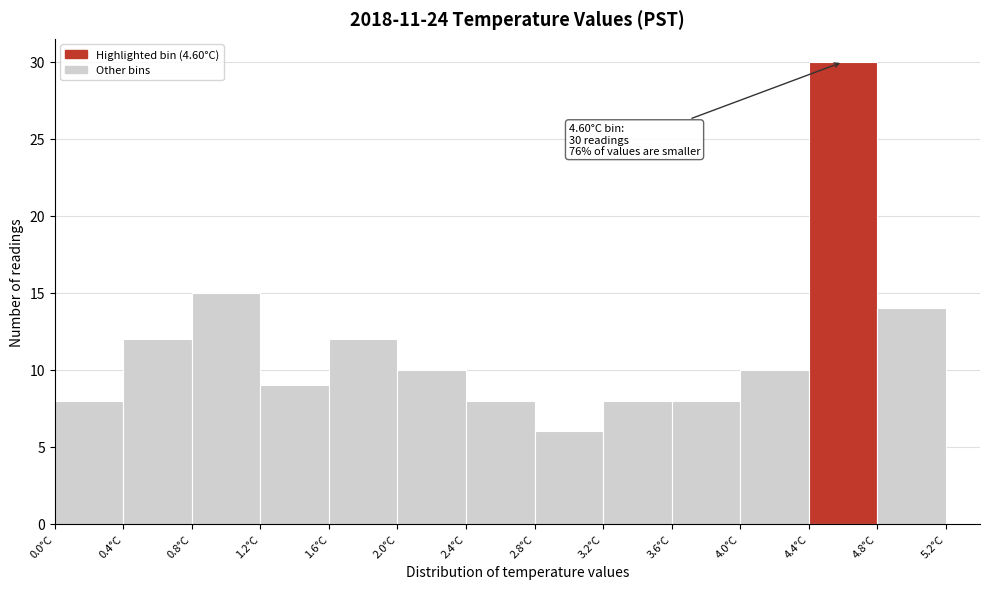

Which range on the x-axis has the tallest bar?

4.4 to 4.8